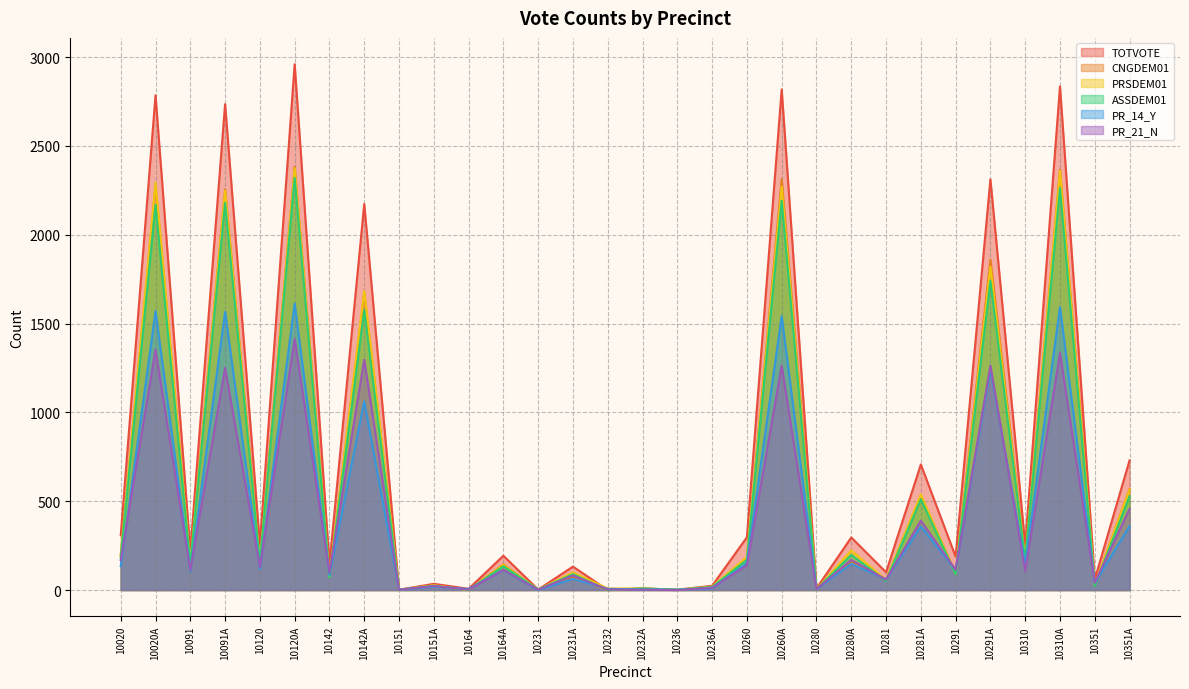

At how many categories does at least one series exceed 2175?

6